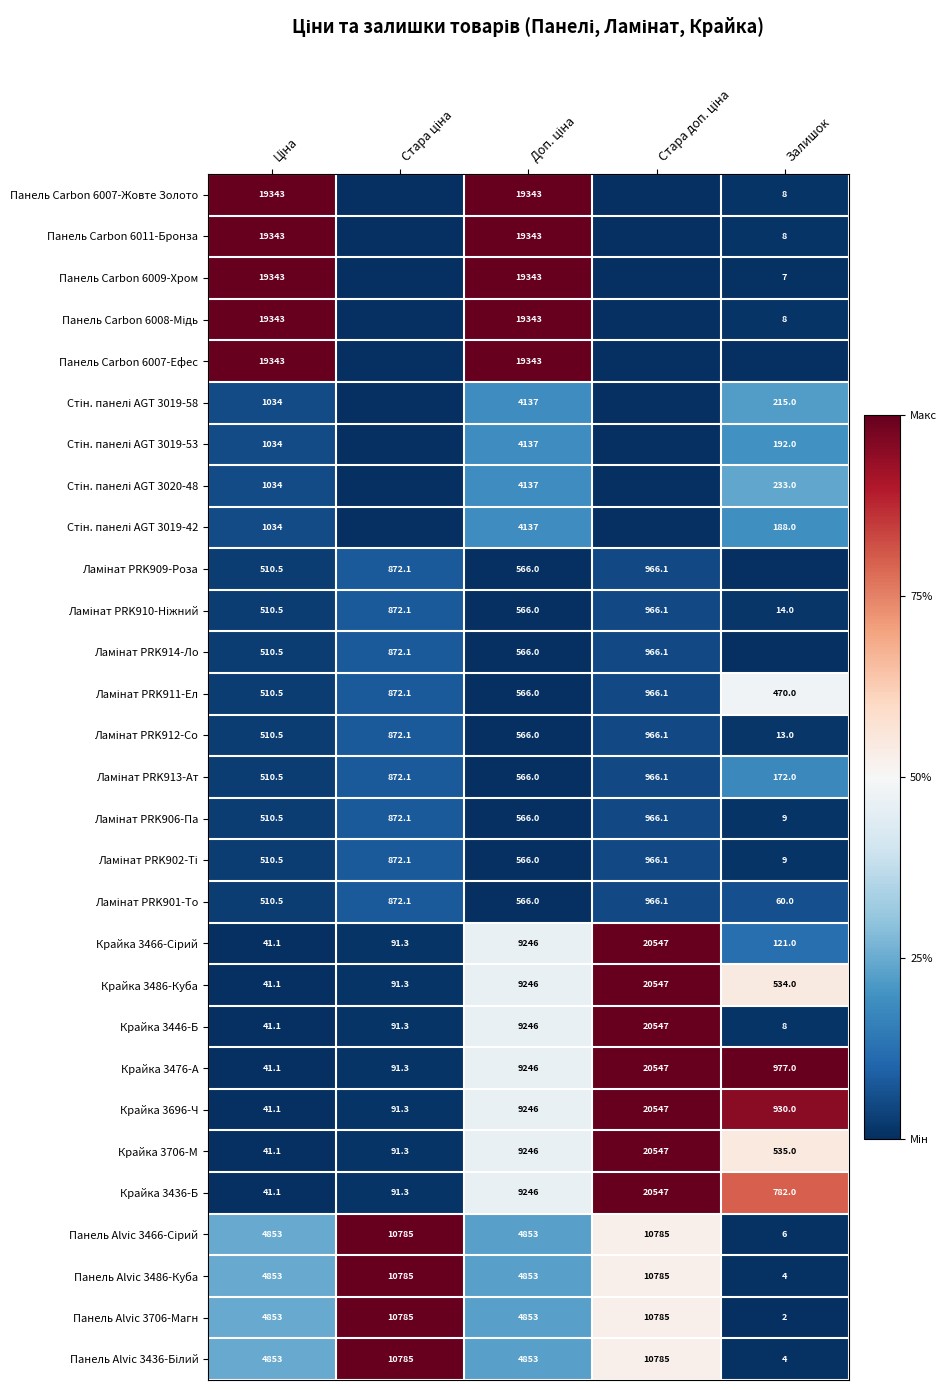

What is the average value of the Крайка 3476-А series?

6180.5